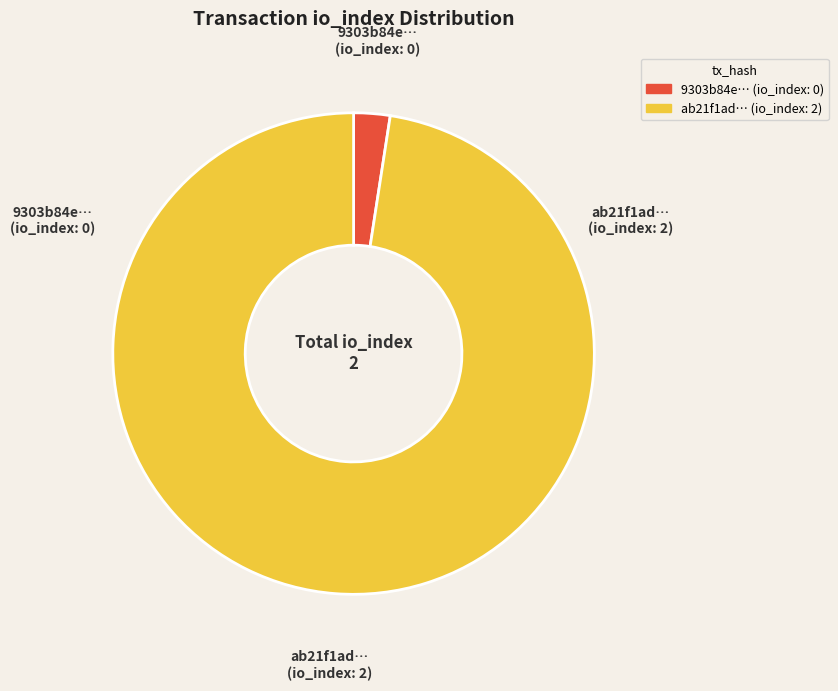

Rank the categories by value from highest to lowest.

ab21f1ad… (io_index: 2), 9303b84e… (io_index: 0)